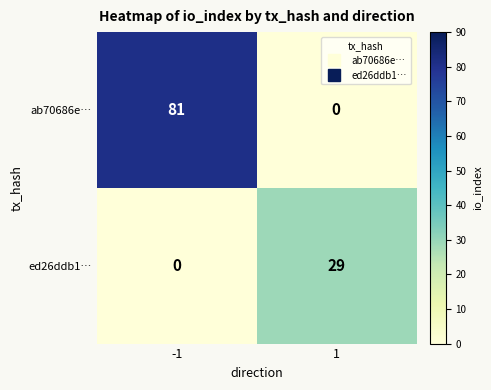

Is the value of ed26ddb1… at 1 greater than the value of ab70686e… at 1?

Yes